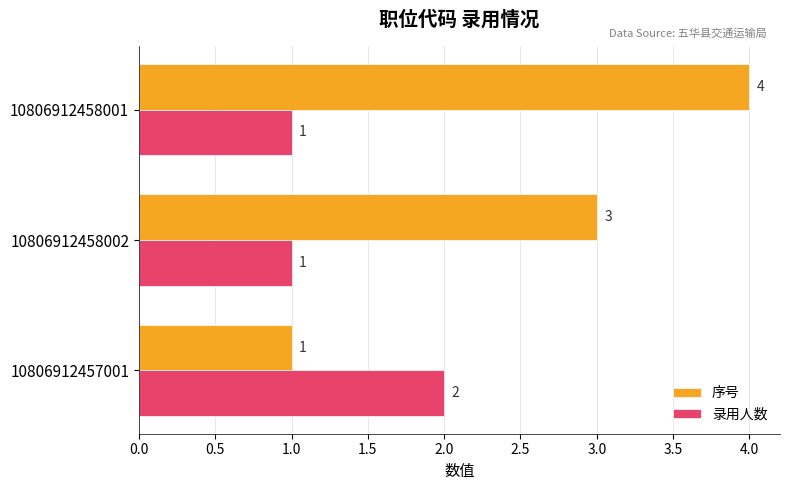

List the series in order of their overall mean, lowest first.

录用人数, 序号